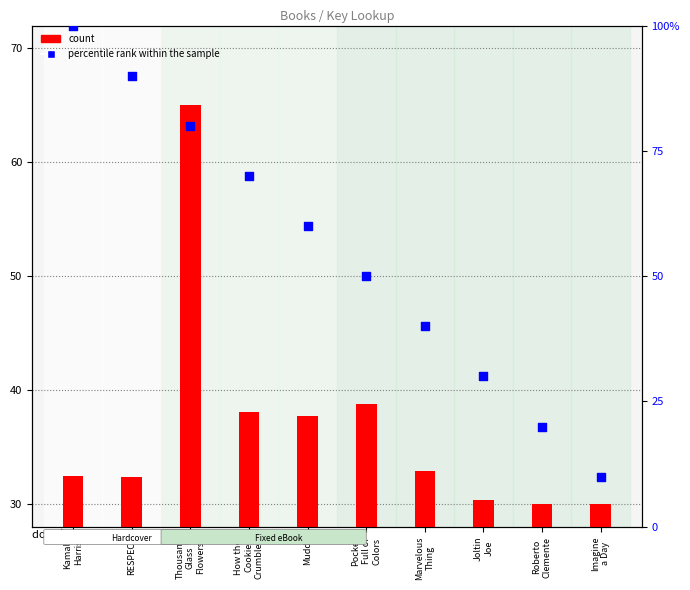

Is the value of percentile rank within the sample at Muddy greater than the value of count at Imagine
a Day?

Yes